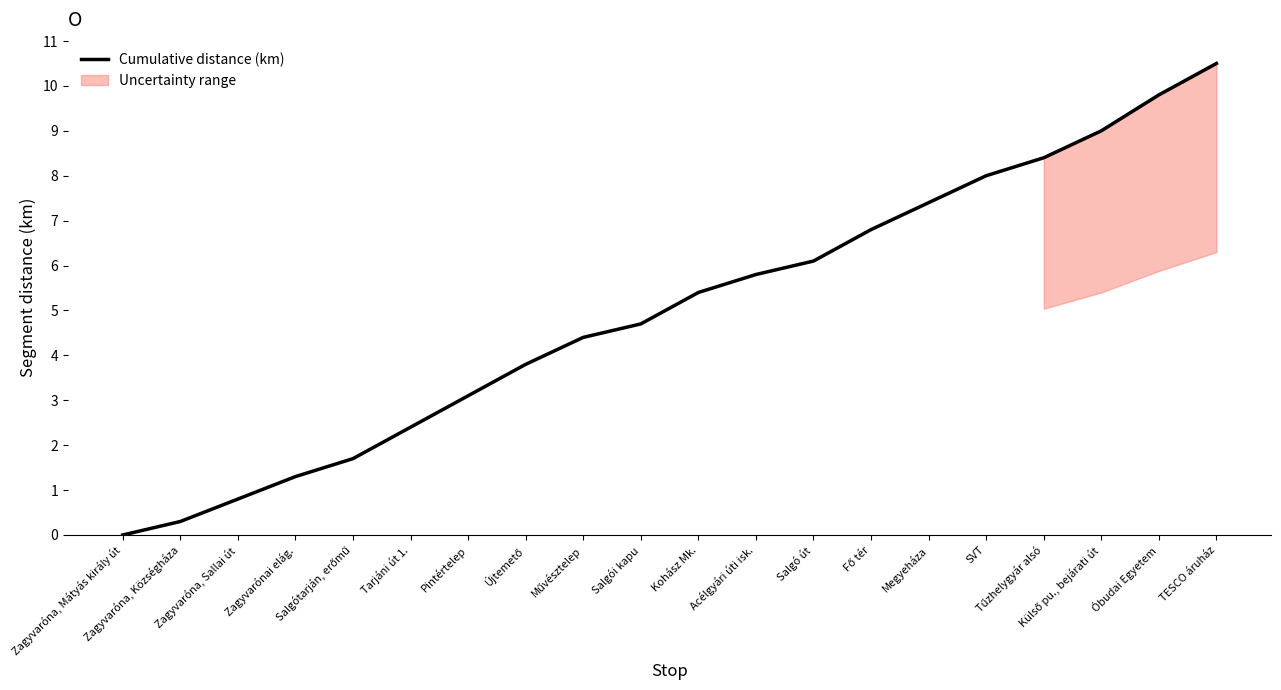

Reading left to right, extract all data points from this chart.

0.0	0.3	0.8	1.3	1.7	2.4	3.1	3.8	4.4	4.7	5.4	5.8	6.1	6.8	7.4	8.0	8.4	9.0	9.8	10.5